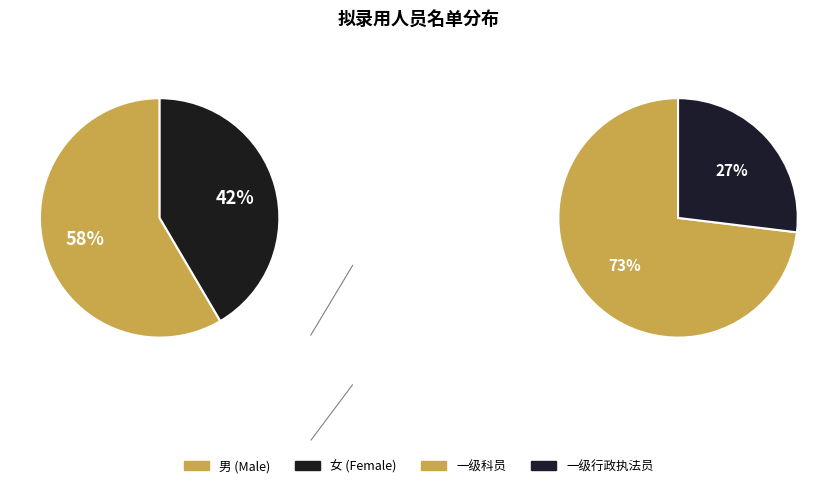

Which category accounts for the majority?

男